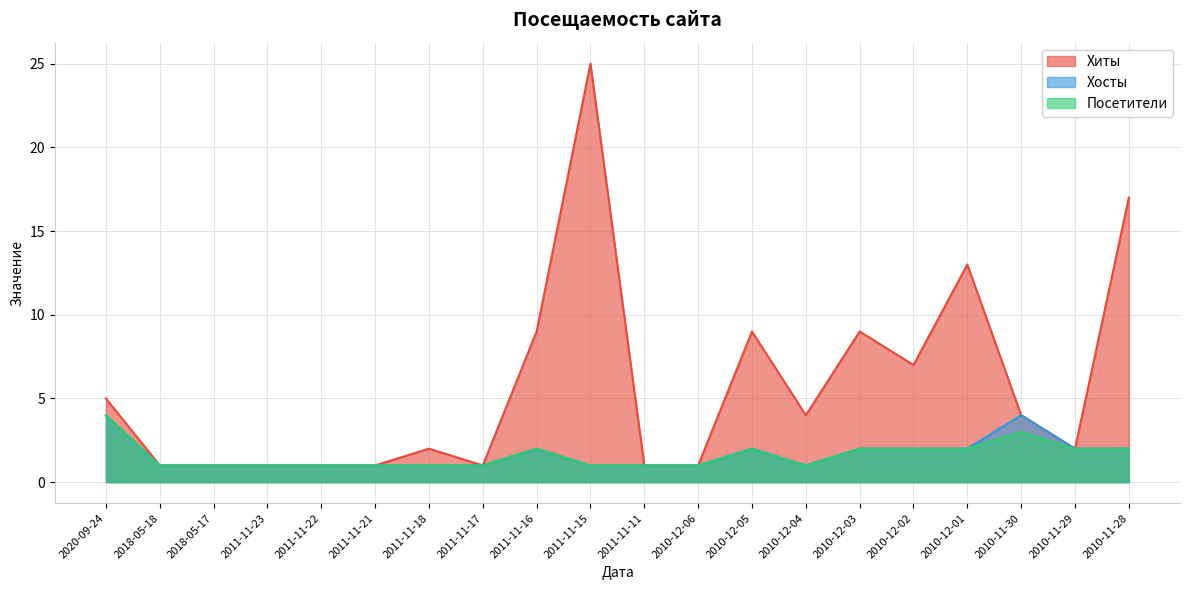

What is the value of the Посетители point at the 9th from the left?

2